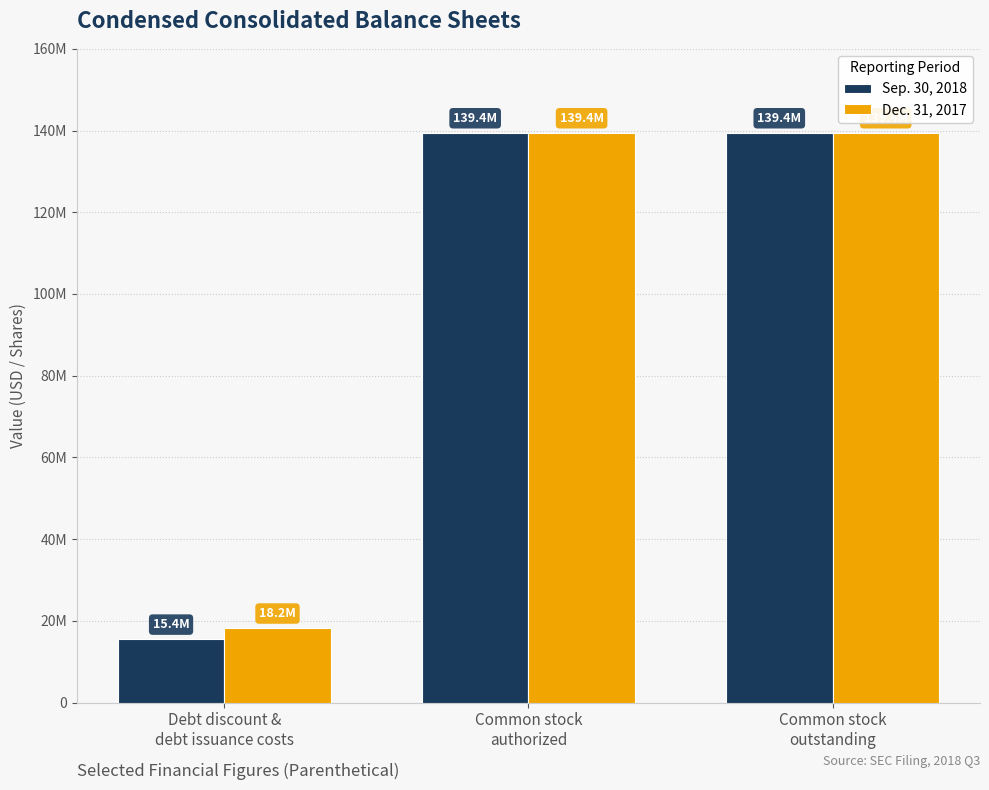

Are the bars grouped side by side (vs. stacked)?

Yes